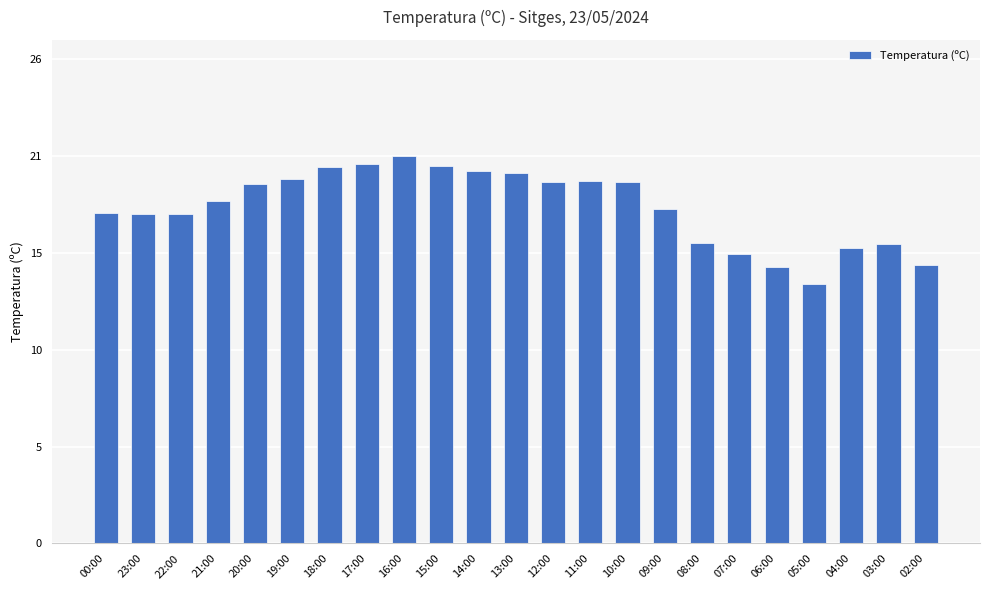

Does the chart contain any negative values?

No